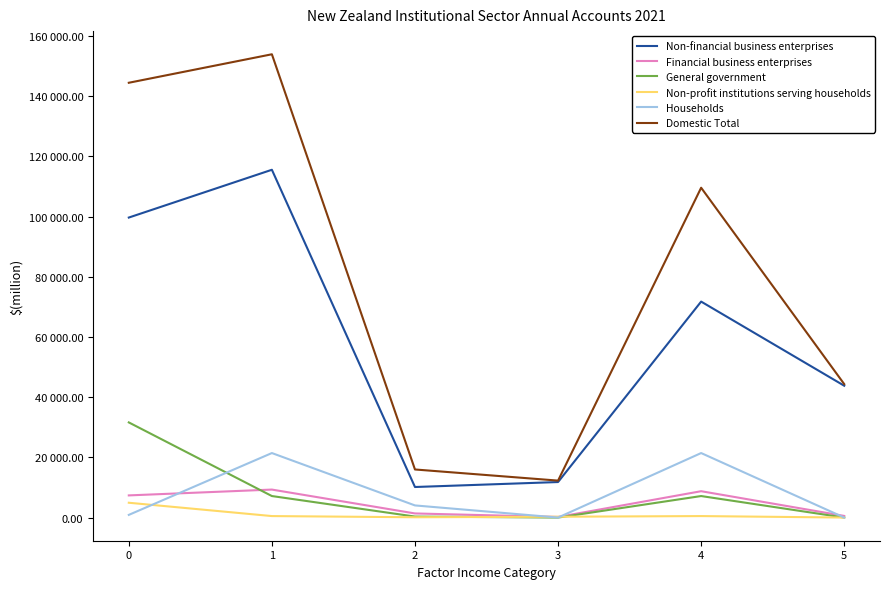

Is the value of Non-profit institutions serving households at 1 greater than the value of Non-financial business enterprises at 3?

No